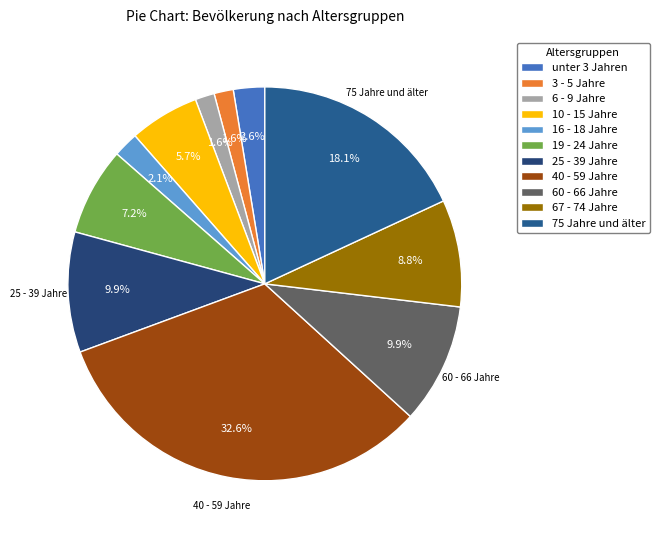

To the nearest percent, what is the difference between the largest and smallest slice percentages?

31%